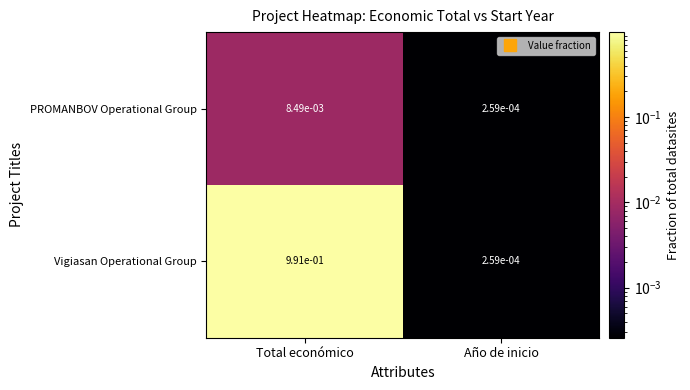

Rank the series by their average value, from lowest to highest.

PROMANBOV Operational Group, Vigiasan Operational Group